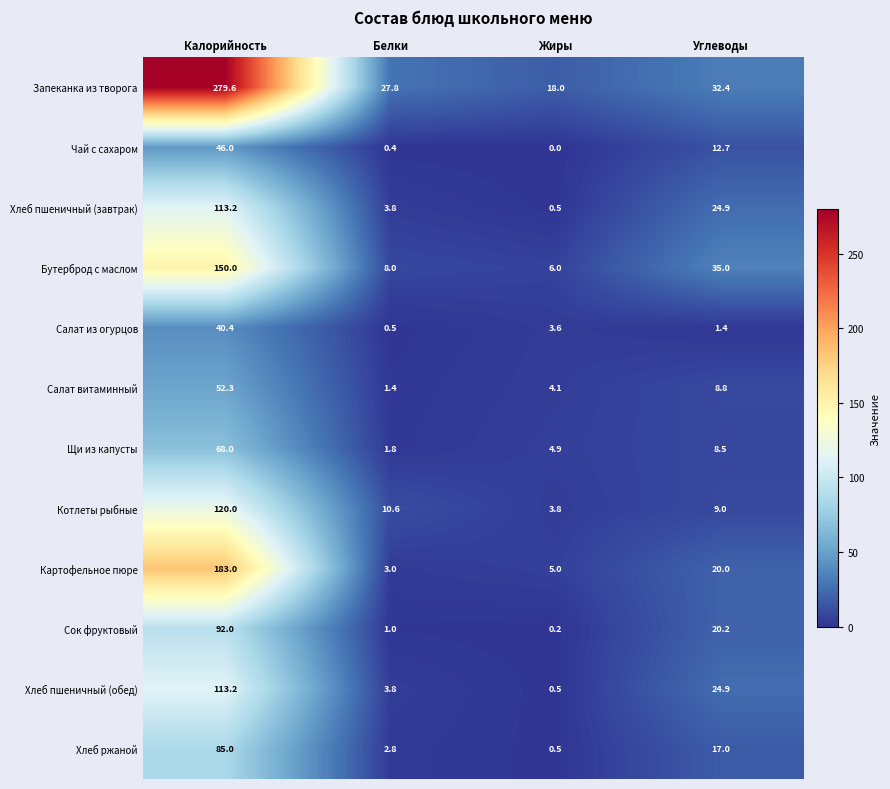

How many data points does each series have?

4